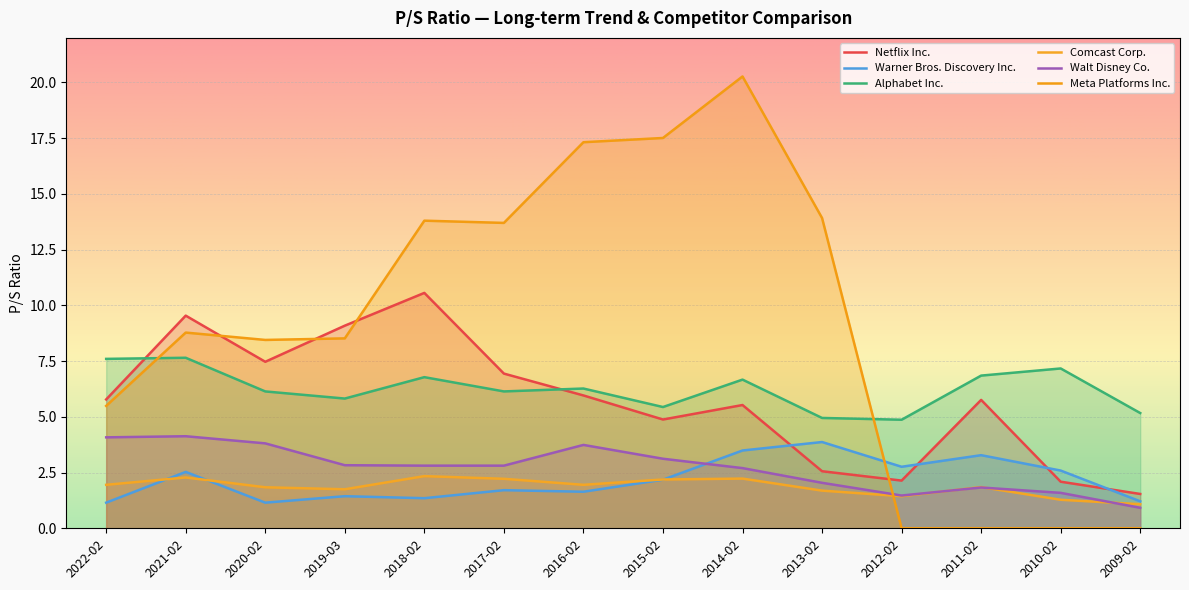

True or false: Netflix Inc. has a value of 3.2 at 2022-02.

False